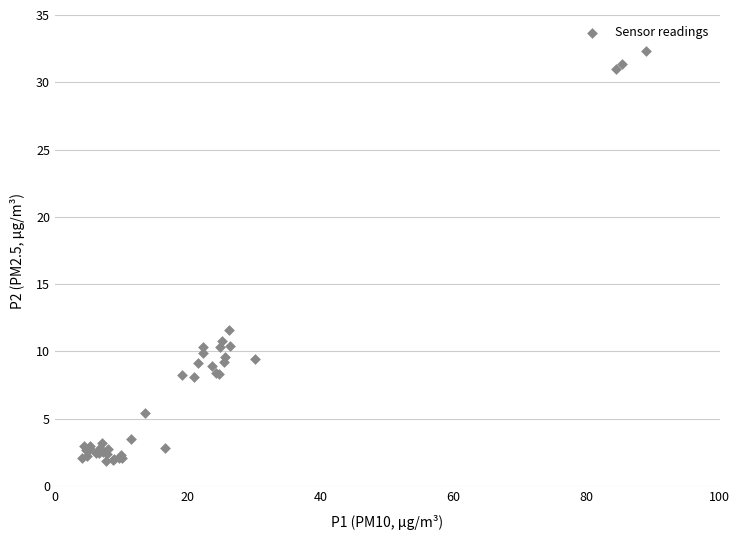

What Y value in the scatter plot is closest to 17?

11.6